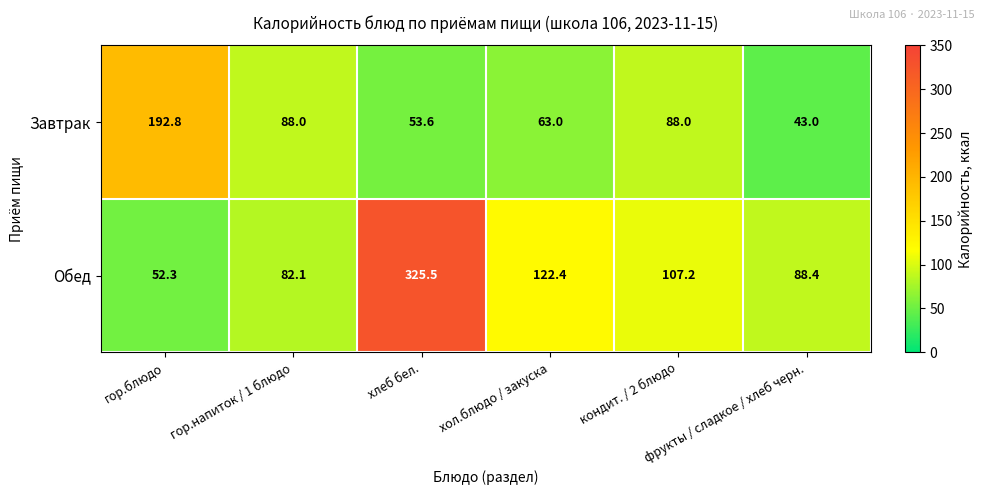

At how many categories does at least one series exceed 104?

4